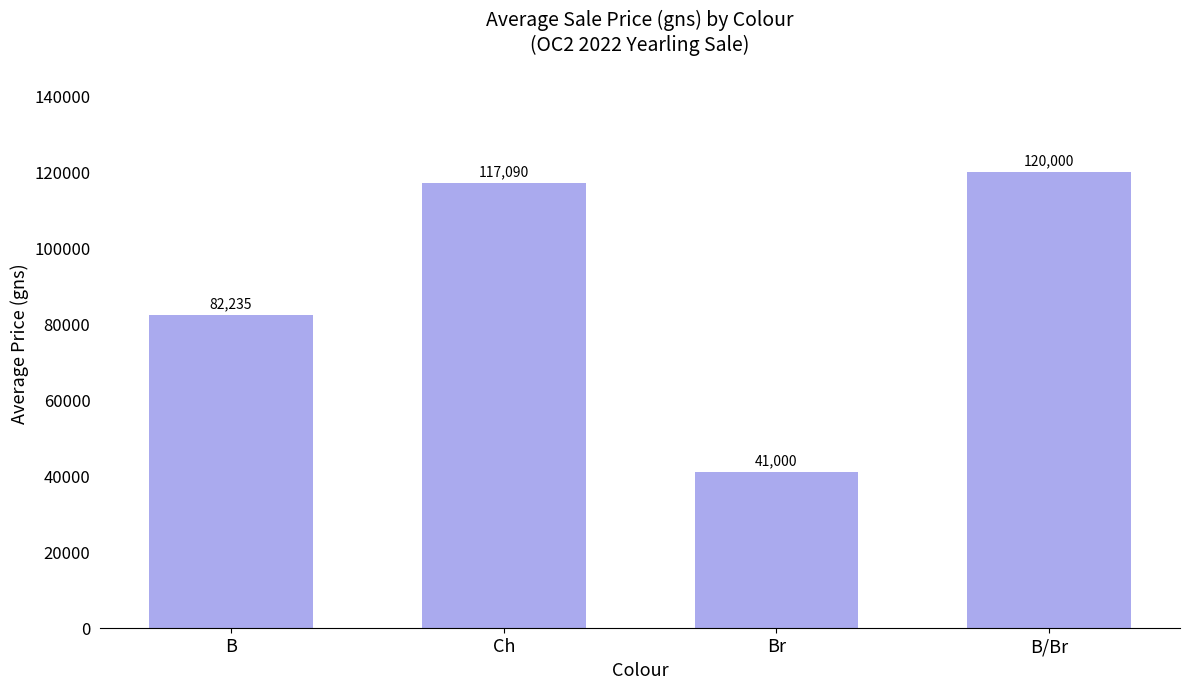

Which category has the lowest value across all series?

Br